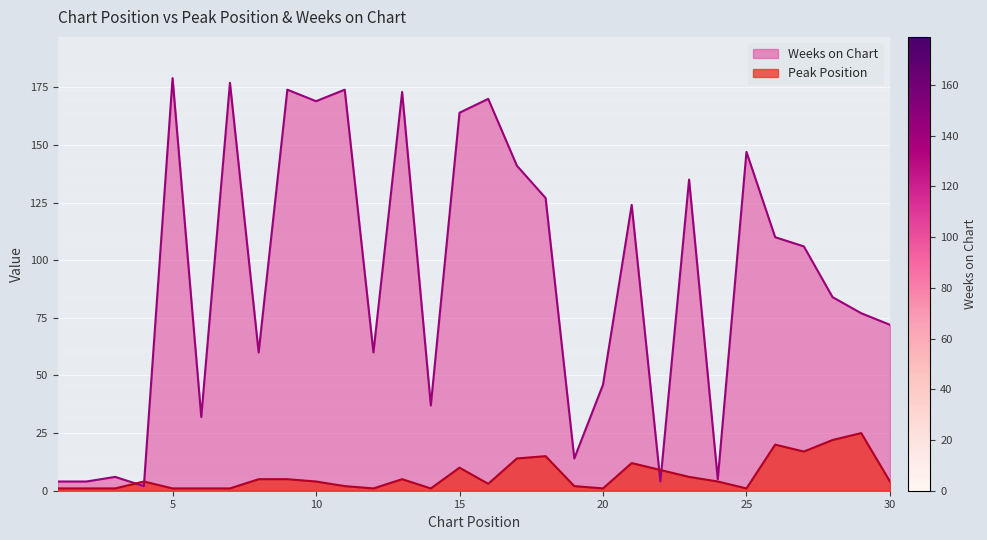

At which label is Weeks on Chart closest to 90?

28